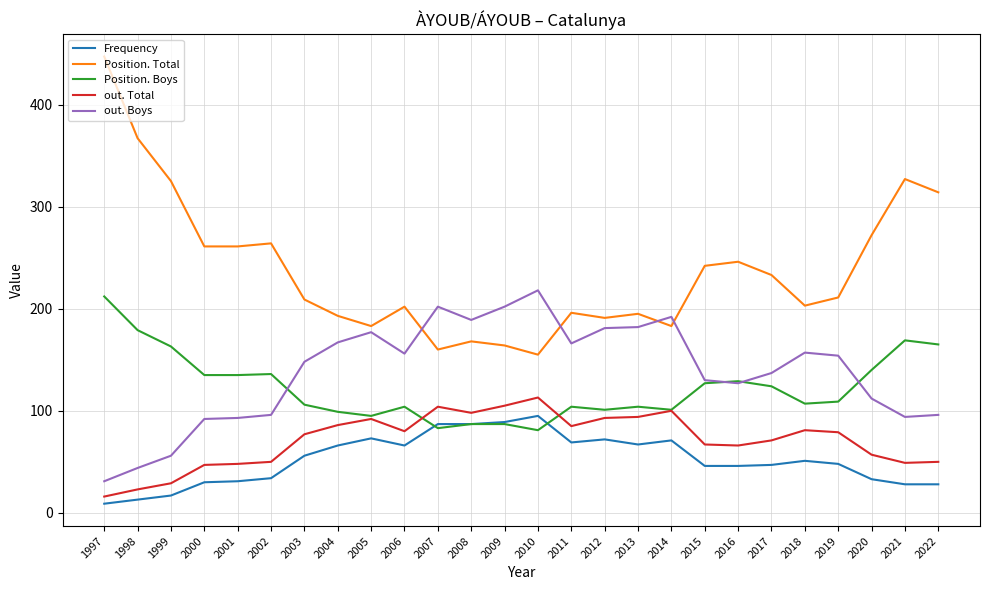

What is the smallest value displayed?

9